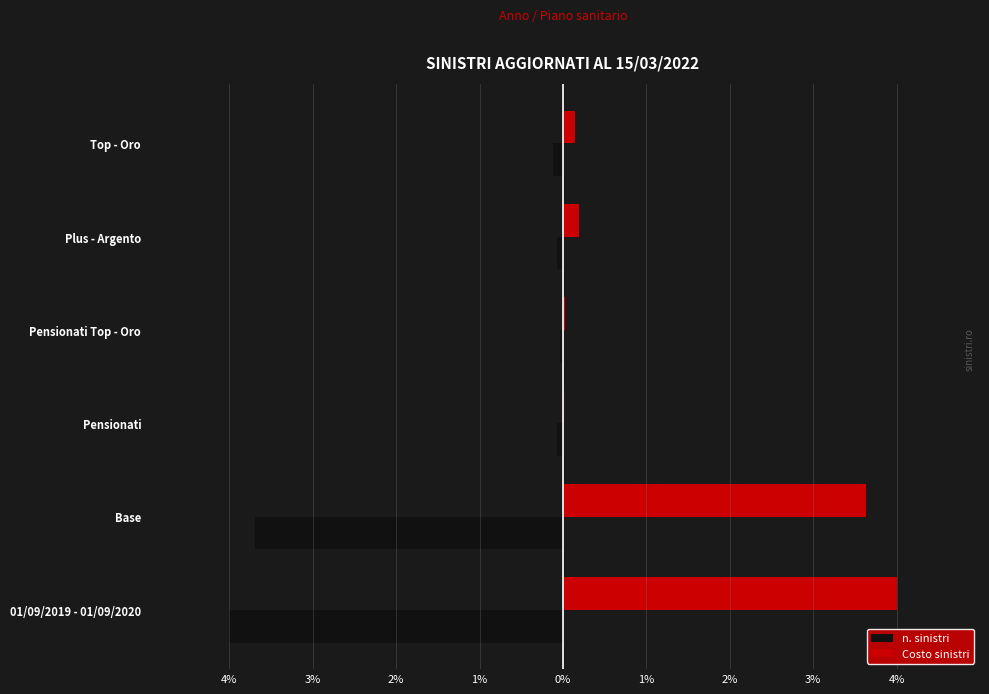

What are all the series names shown in the legend?

n. sinistri, Costo sinistri